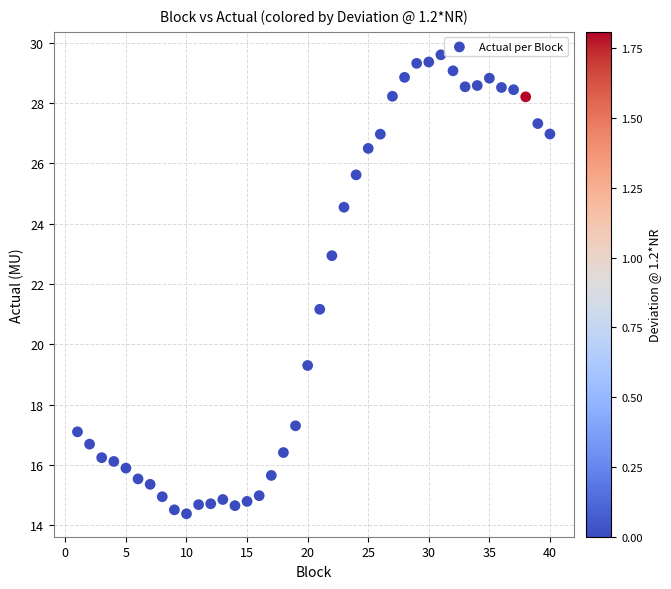

What is the range of X values (max minus min)?

39.0